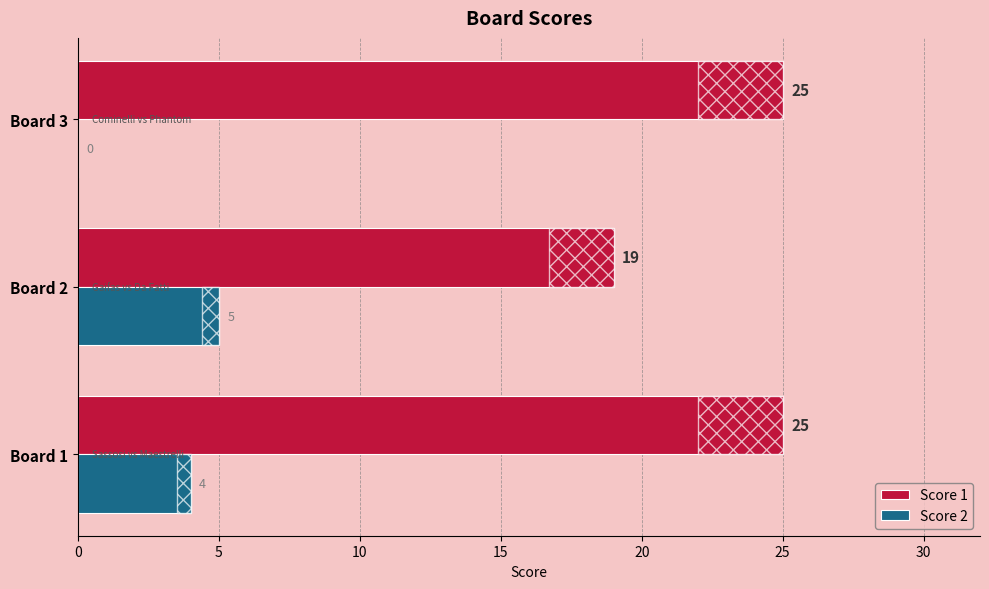

True or false: Score 1 has a value of 17 at Board 1.

False